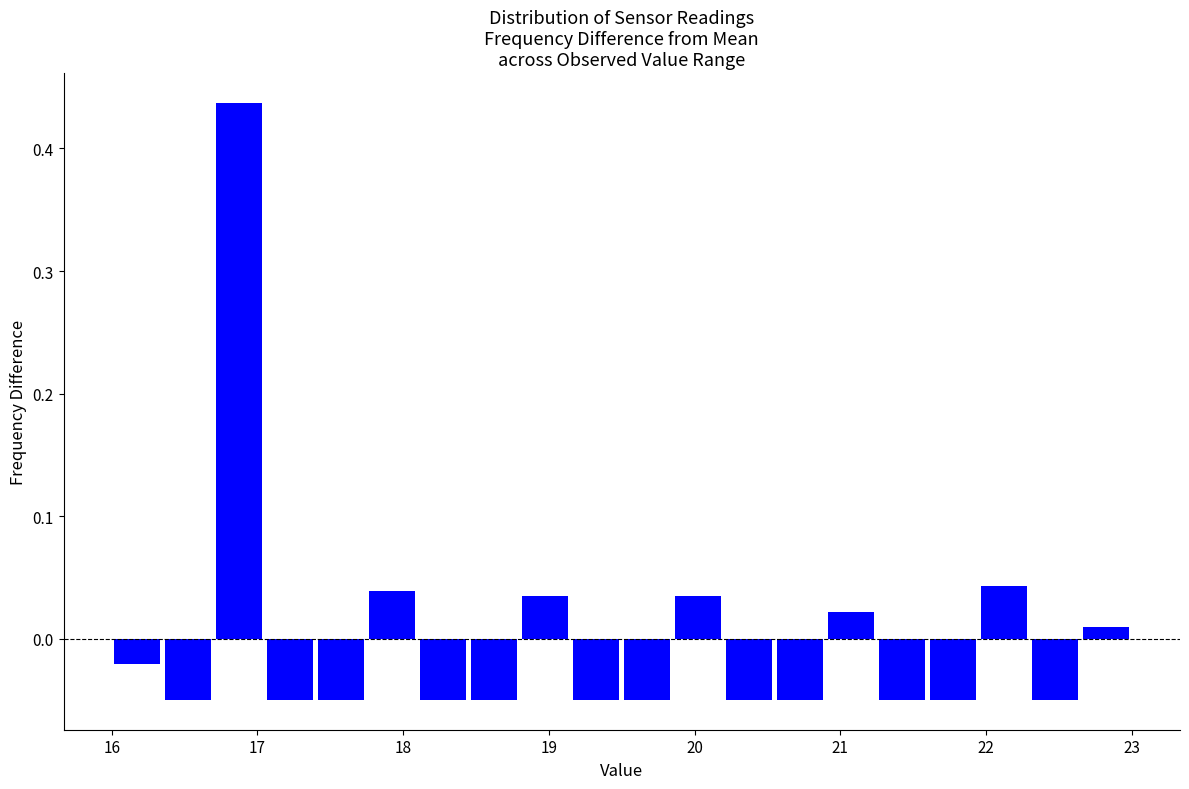

Read against the x-axis, roughly where is the centre of the tallest bar?

16.9